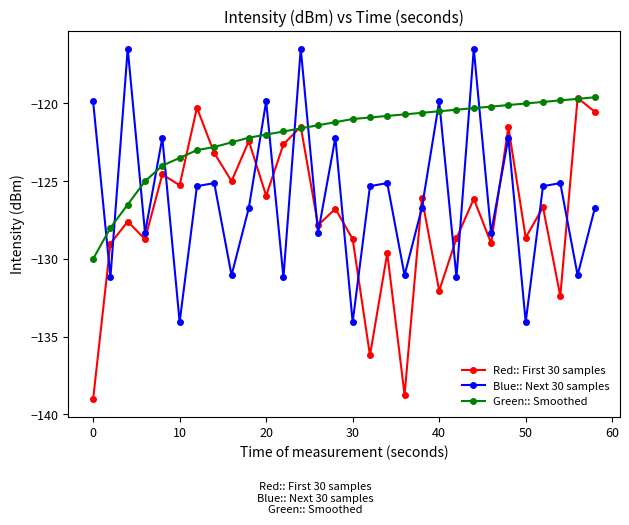

How many data points in Blue:: Next 30 samples are above -125?

9